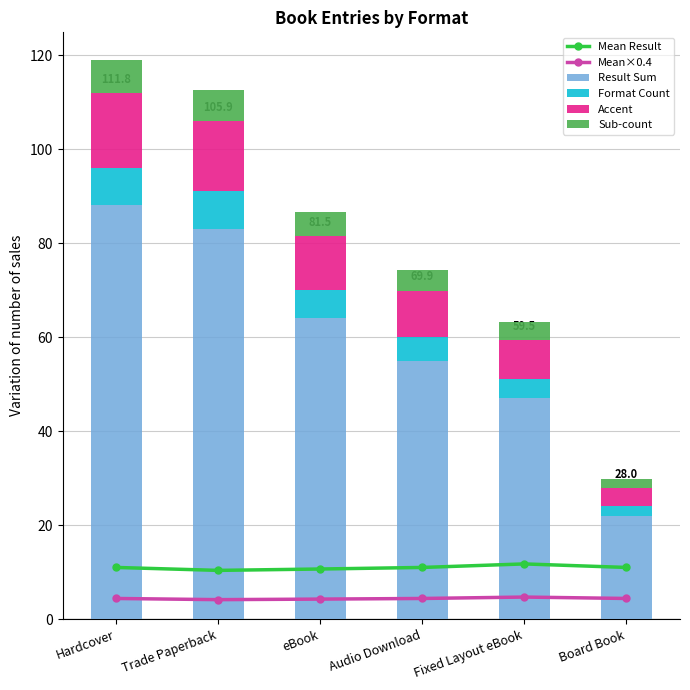

Count the number of data series in this chart.

6